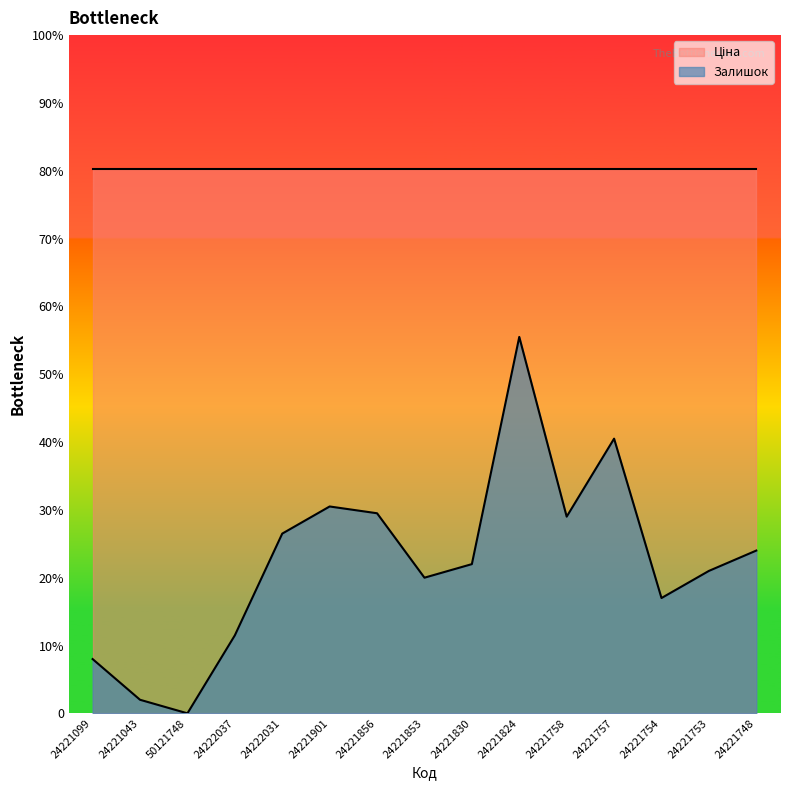

Does the chart display data point markers on the line(s)?

No